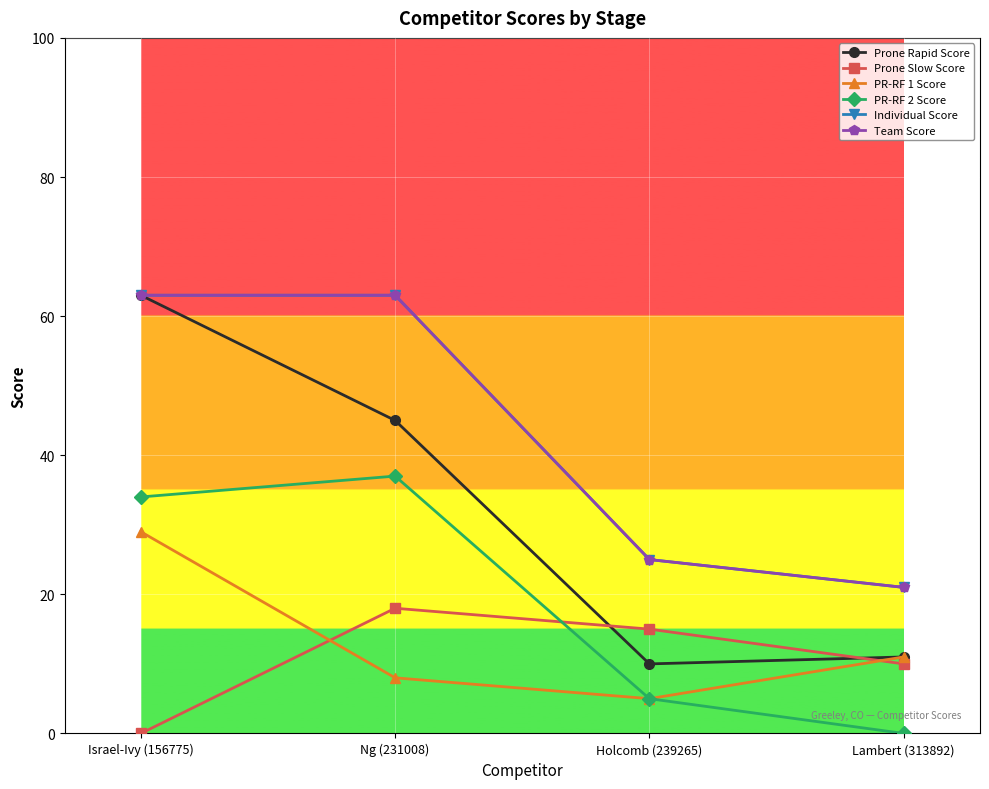

True or false: Team Score and Individual Score cross at least once.

False